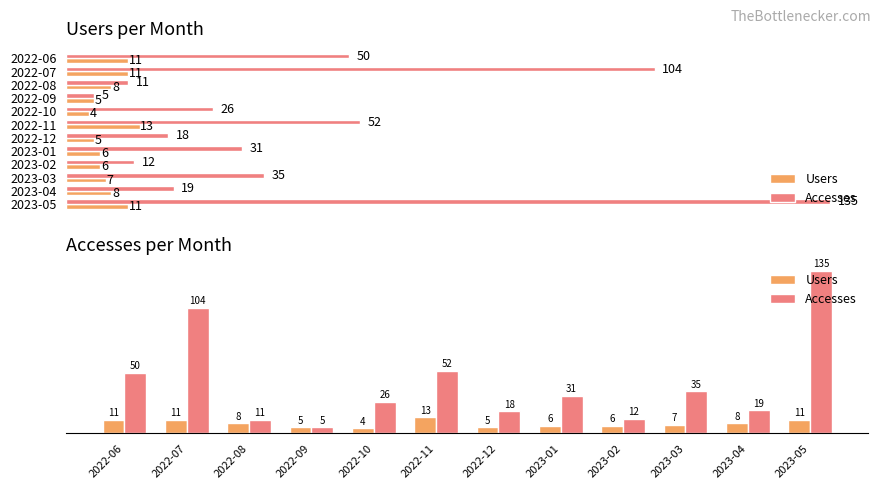

What is the difference between the second highest and minimum values in the Accesses series?

99